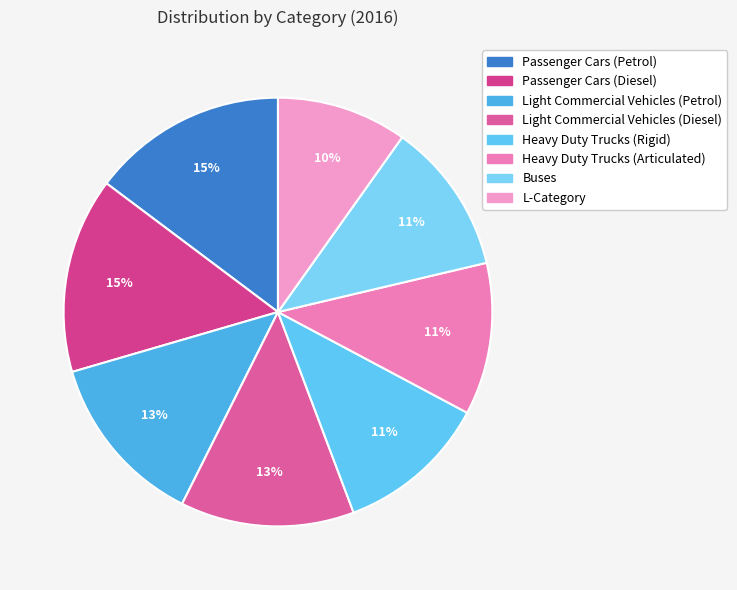

Is Light Commercial Vehicles (Petrol) the majority of the pie?

No